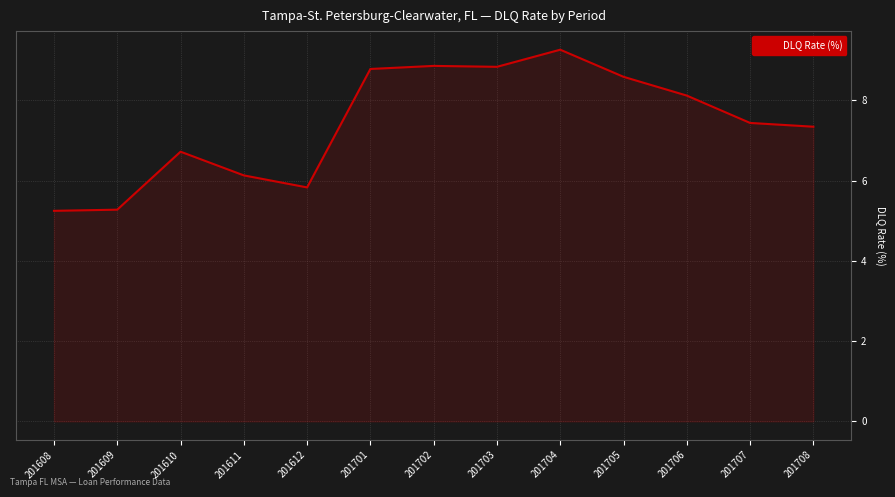

The chart shows a value of 8.8 at 201703. True or false?

True